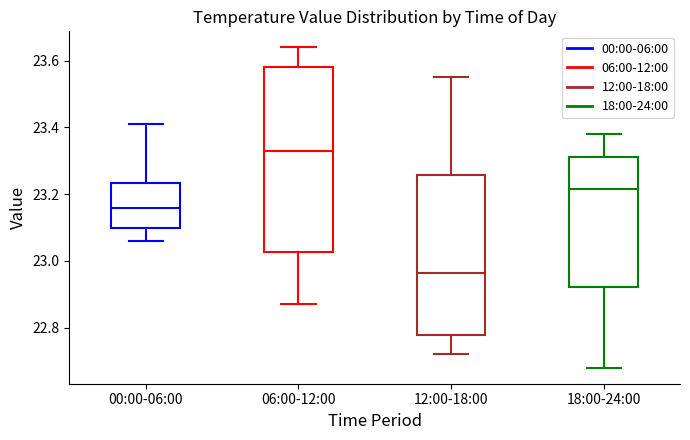

Comparing the boxes themselves (not the whiskers), which one is the tallest?

06:00-12:00